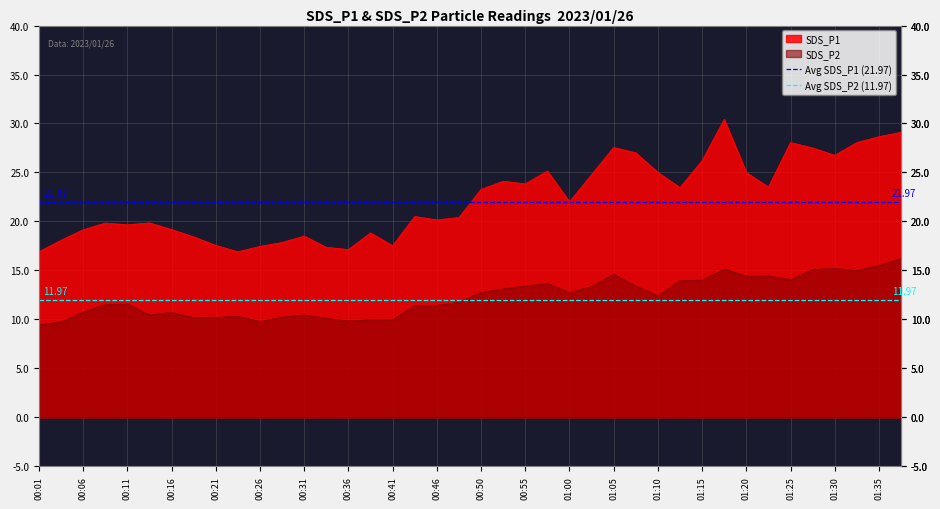

Is the value of Avg SDS_P2 (11.97) at 00:01 greater than the value of Avg SDS_P1 (21.97) at 00:01?

No